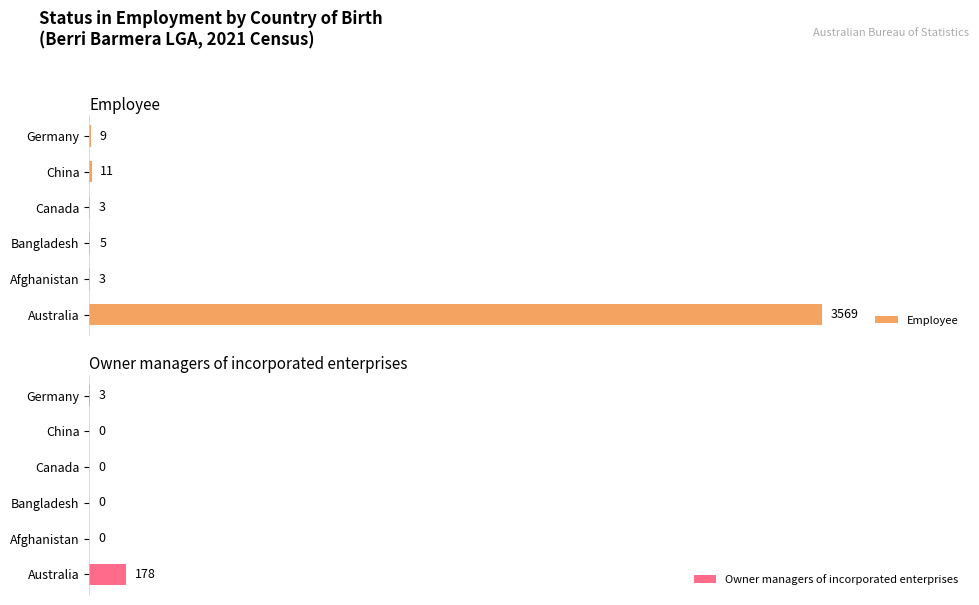

Where is Employee nearest to the value 1786?

China